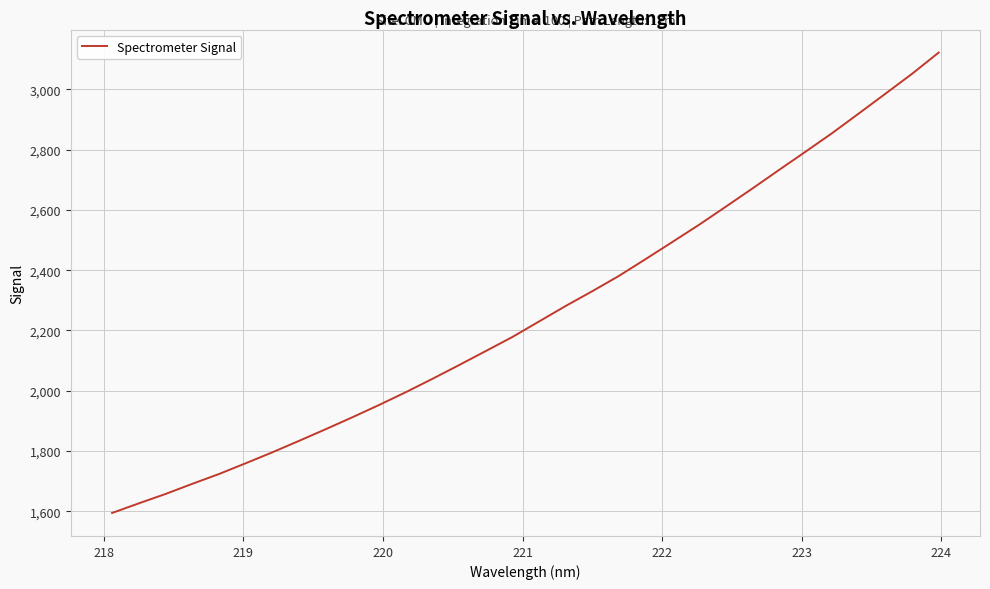

What is the greatest value displayed?

3122.3